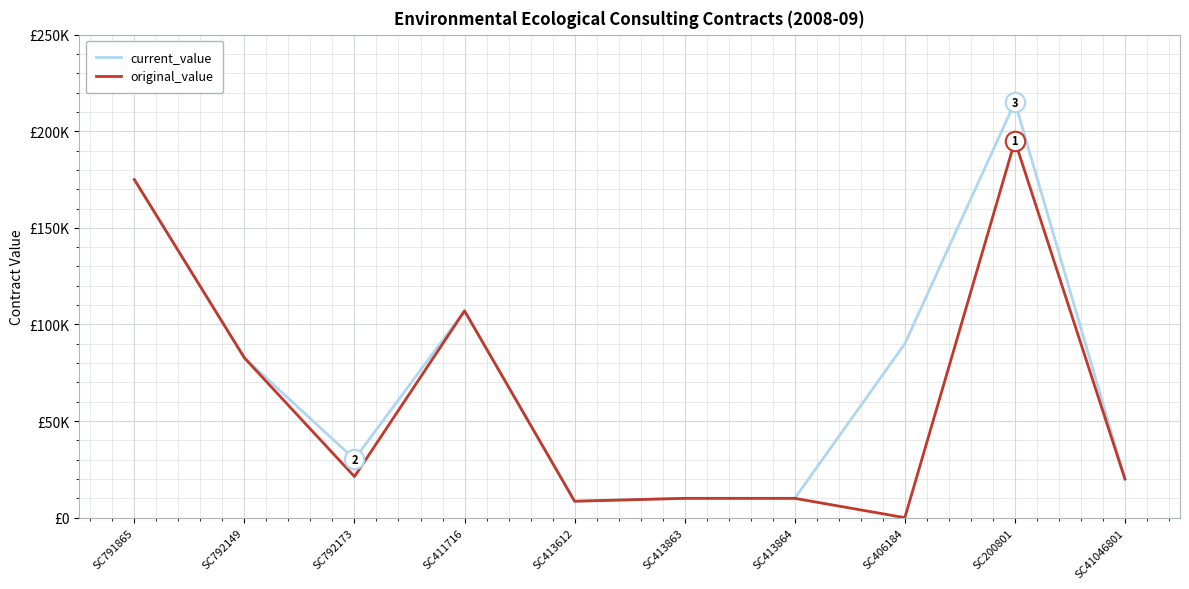

Is the value of current_value at SC411716 greater than the value of original_value at SC792173?

Yes